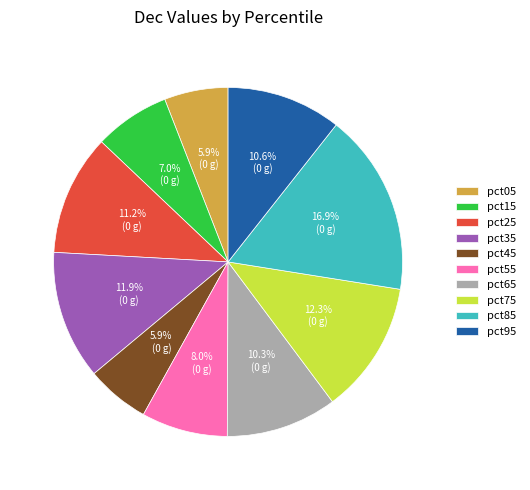

To the nearest percent, what is the combined percentage of pct65 and pct55?

18%